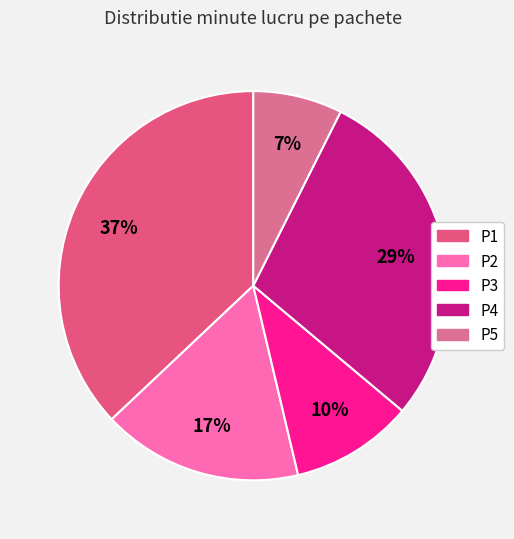

What percentage is NOT represented by P5?

92.6%